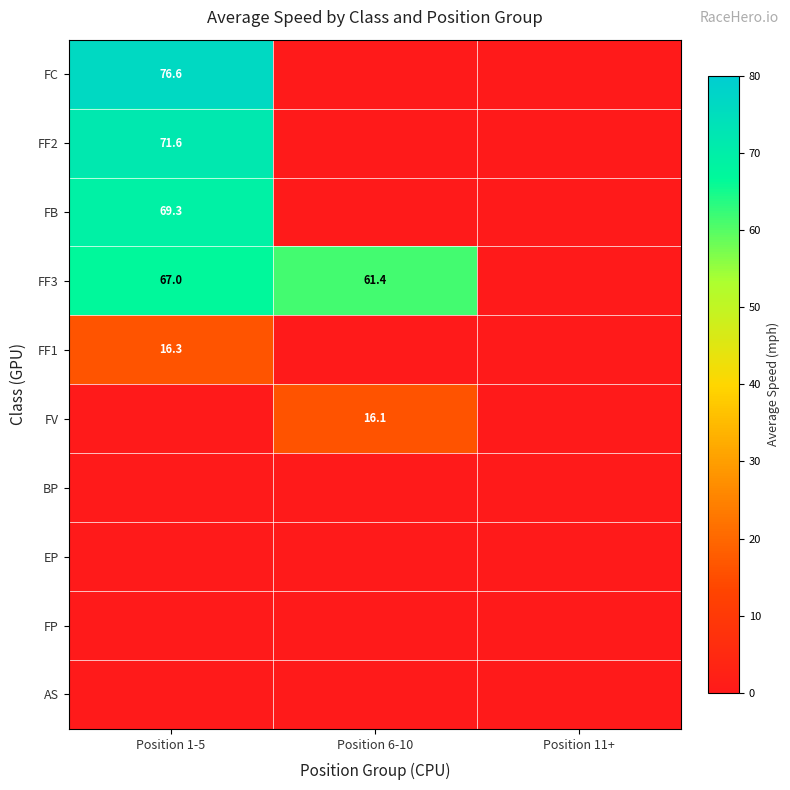

Is it true that FB equals 69.3 at Position 1-5?

True